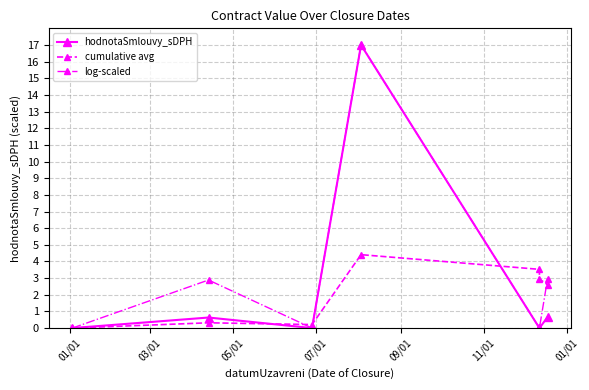

Which series has the largest total across all categories?

log-scaled